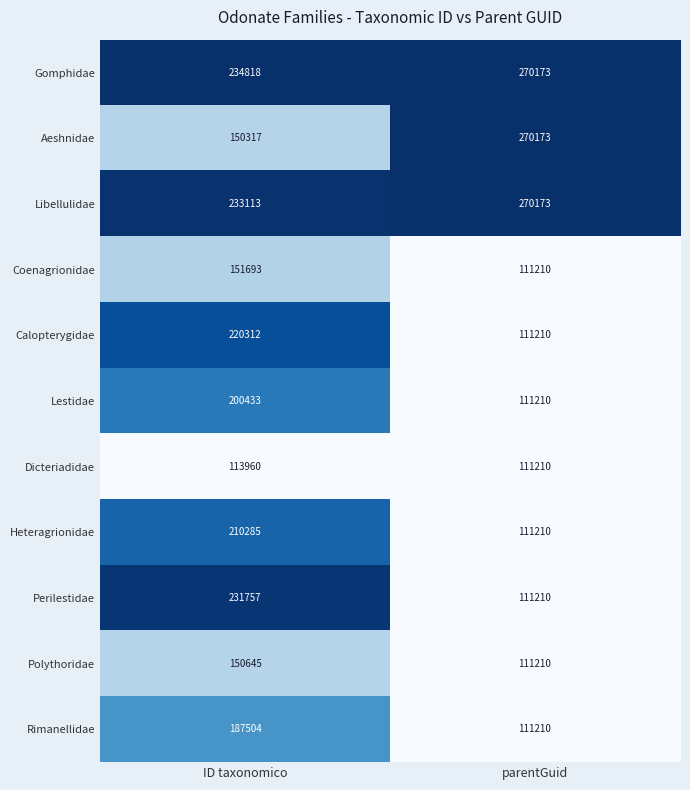

Reading left to right, transcribe all the data shown in this chart.

Gomphidae: ID taxonomico=234818	parentGuid=270173
Aeshnidae: ID taxonomico=150317	parentGuid=270173
Libellulidae: ID taxonomico=233113	parentGuid=270173
Coenagrionidae: ID taxonomico=151693	parentGuid=111210
Calopterygidae: ID taxonomico=220312	parentGuid=111210
Lestidae: ID taxonomico=200433	parentGuid=111210
Dicteriadidae: ID taxonomico=113960	parentGuid=111210
Heteragrionidae: ID taxonomico=210285	parentGuid=111210
Perilestidae: ID taxonomico=231757	parentGuid=111210
Polythoridae: ID taxonomico=150645	parentGuid=111210
Rimanellidae: ID taxonomico=187504	parentGuid=111210